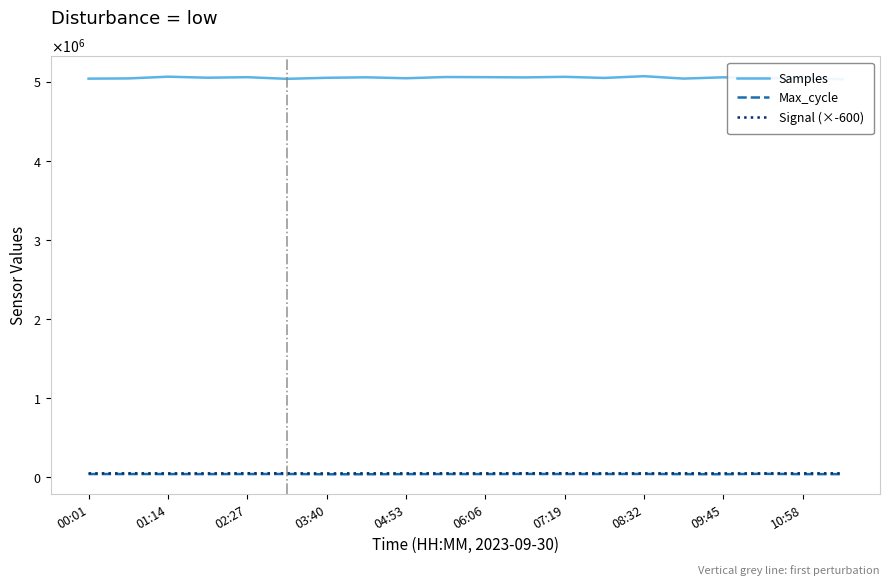

How many interior local peaks does the Max_cycle series have?

6